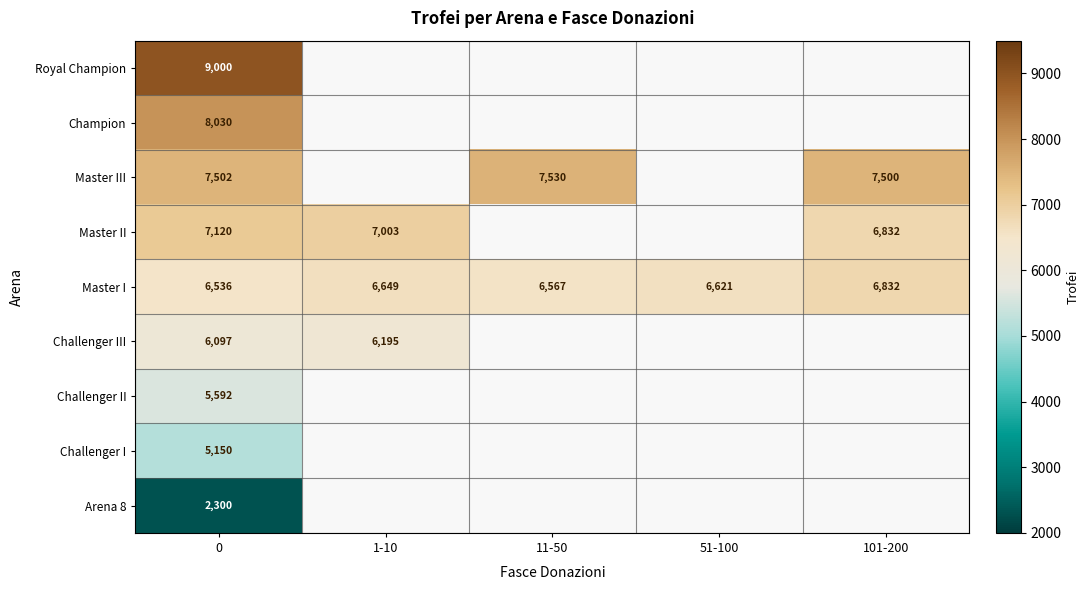

What is the minimum value shown in the chart?

2300.0